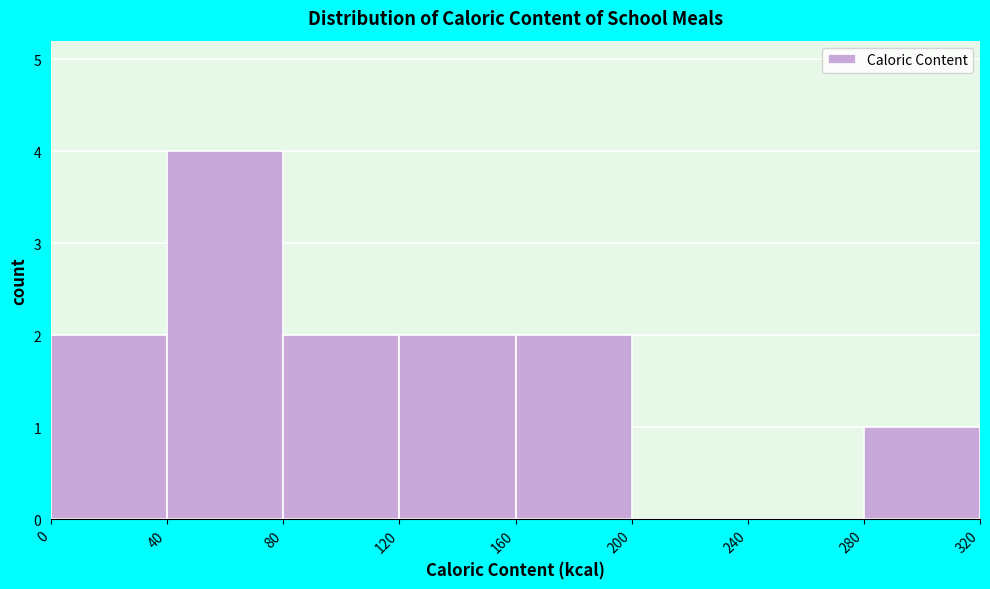

Reading left to right, transcribe this chart: for each bar, give the range it covers on the x-axis and its height. The values are not printed on the chart, so give them approximately, as read against the axis.

0 to 40: 2
40 to 80: 4
80 to 120: 2
120 to 160: 2
160 to 200: 2
200 to 240: 0
240 to 280: 0
280 to 320: 1